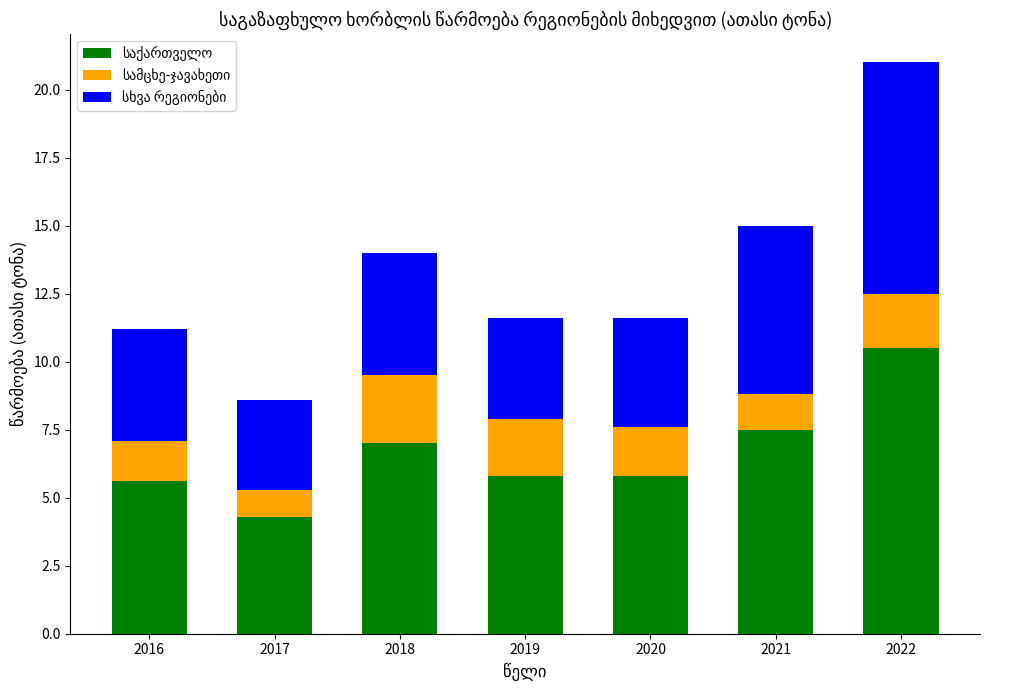

What is the total value across all series at 2017?

8.6